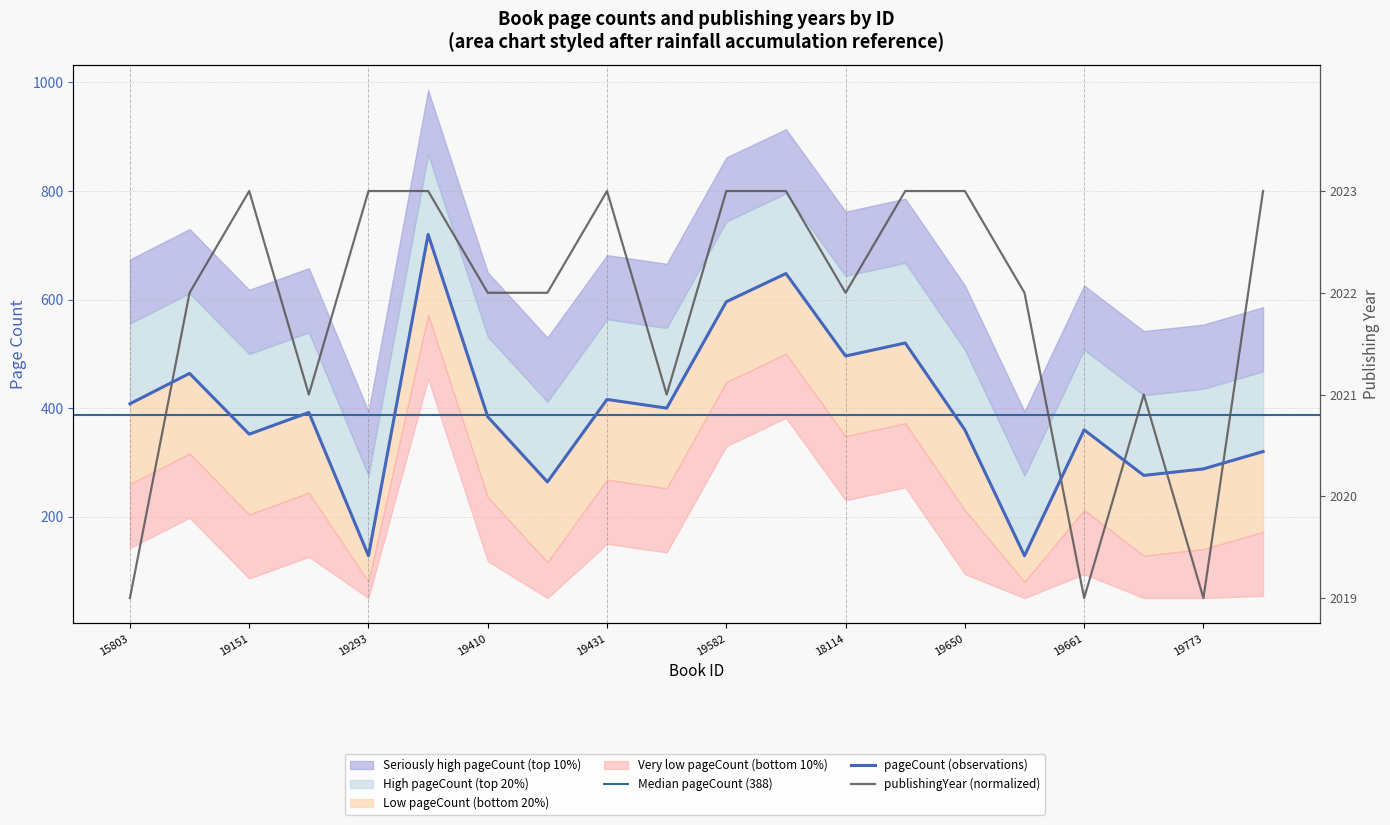

Rank the series by their average value, from lowest to highest.

pageCount, publishingYear